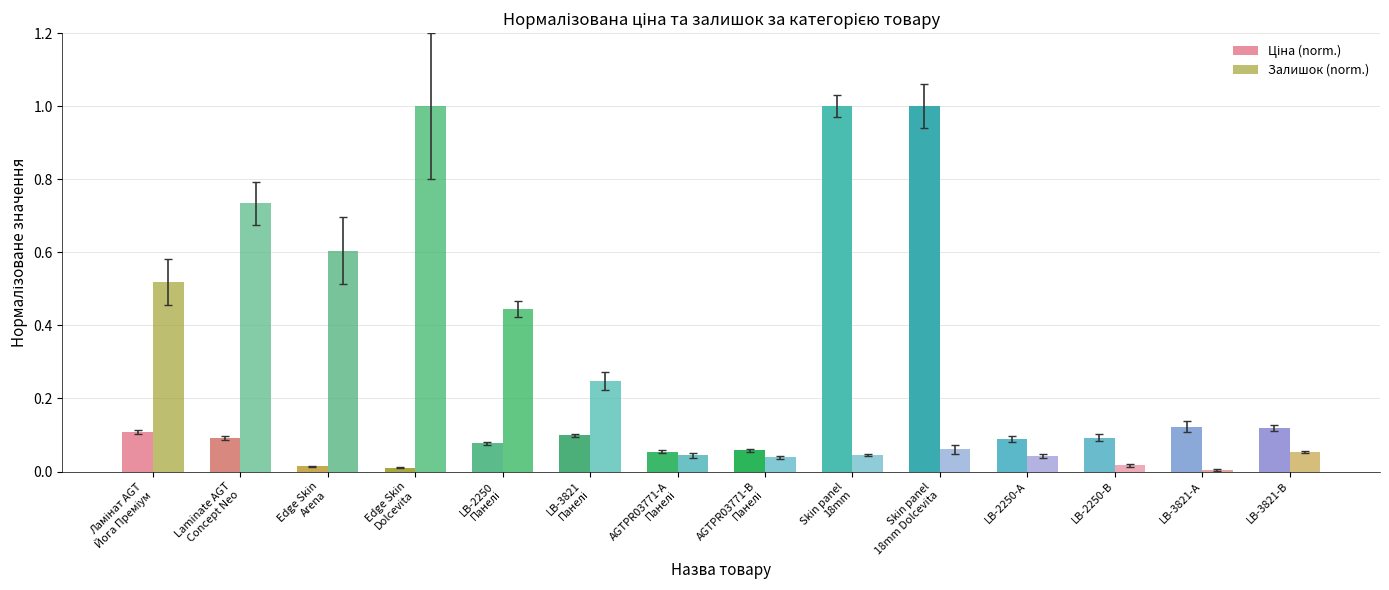

Which label corresponds to the largest value in the chart?

Skin panel
18mm